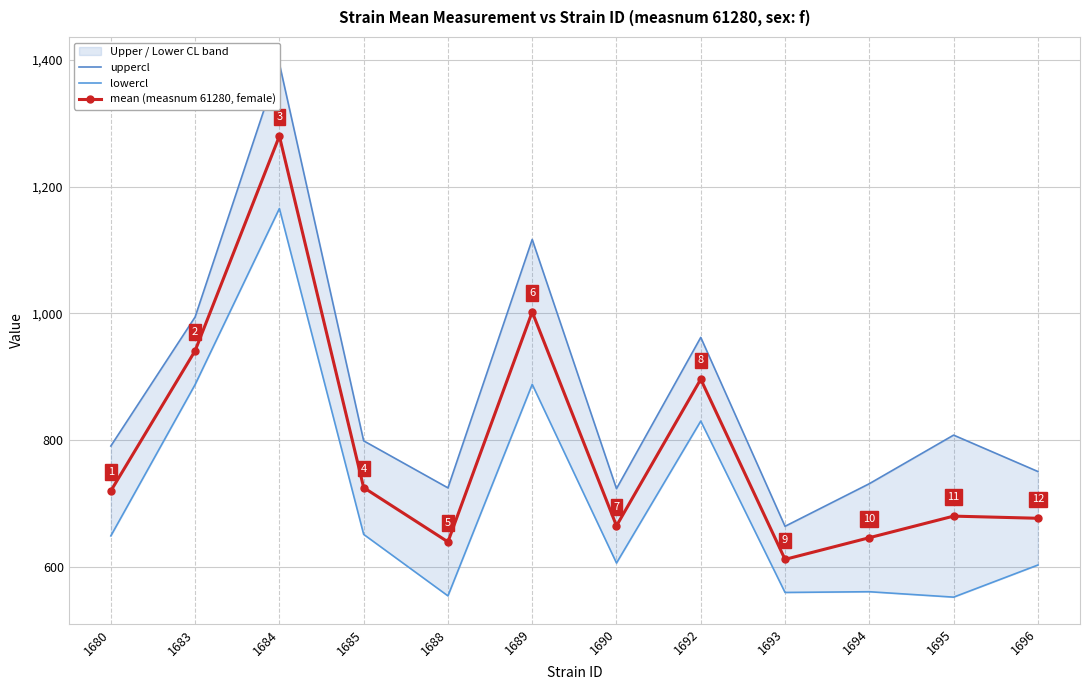

What is the difference between the uppercl values at 1689 and 1696?

366.3